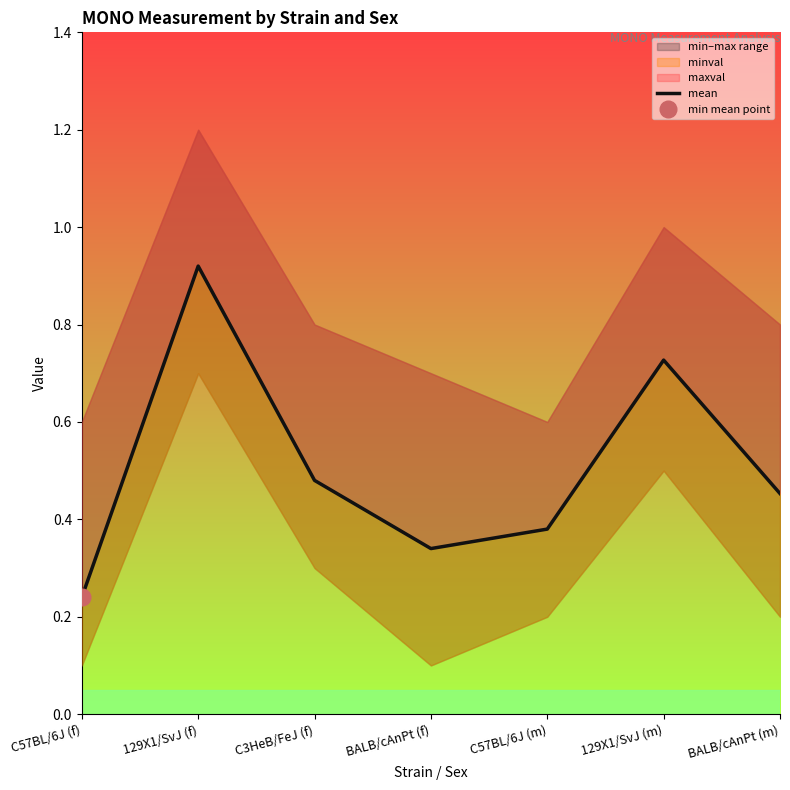

The value at BALB/cAnPt (m) is 0.2. True or false?

False